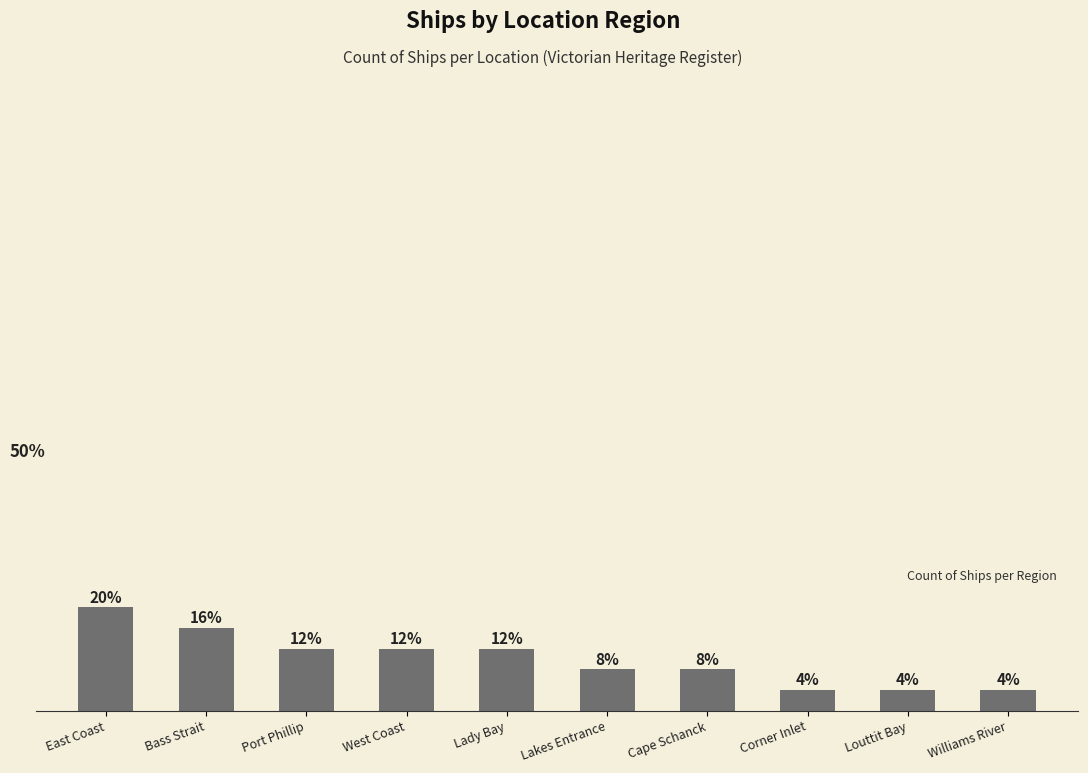

Between Lakes Entrance and Louttit Bay, which is larger?

Lakes Entrance